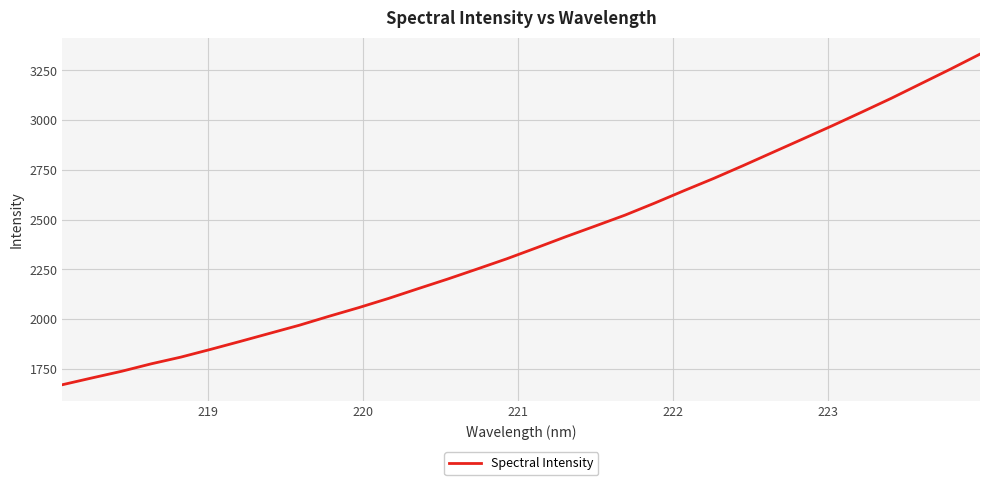

What is the greatest value displayed?

3331.6